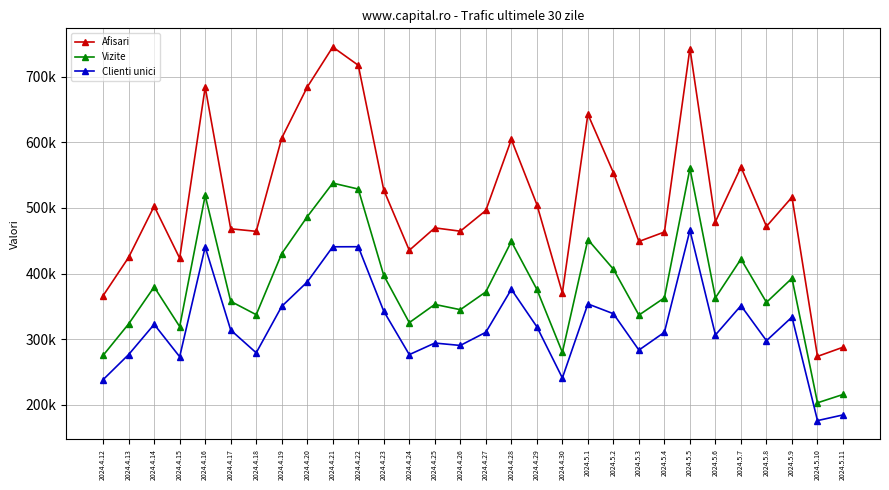

Rank the series by their average value, from lowest to highest.

Clienti unici, Vizite, Afisari